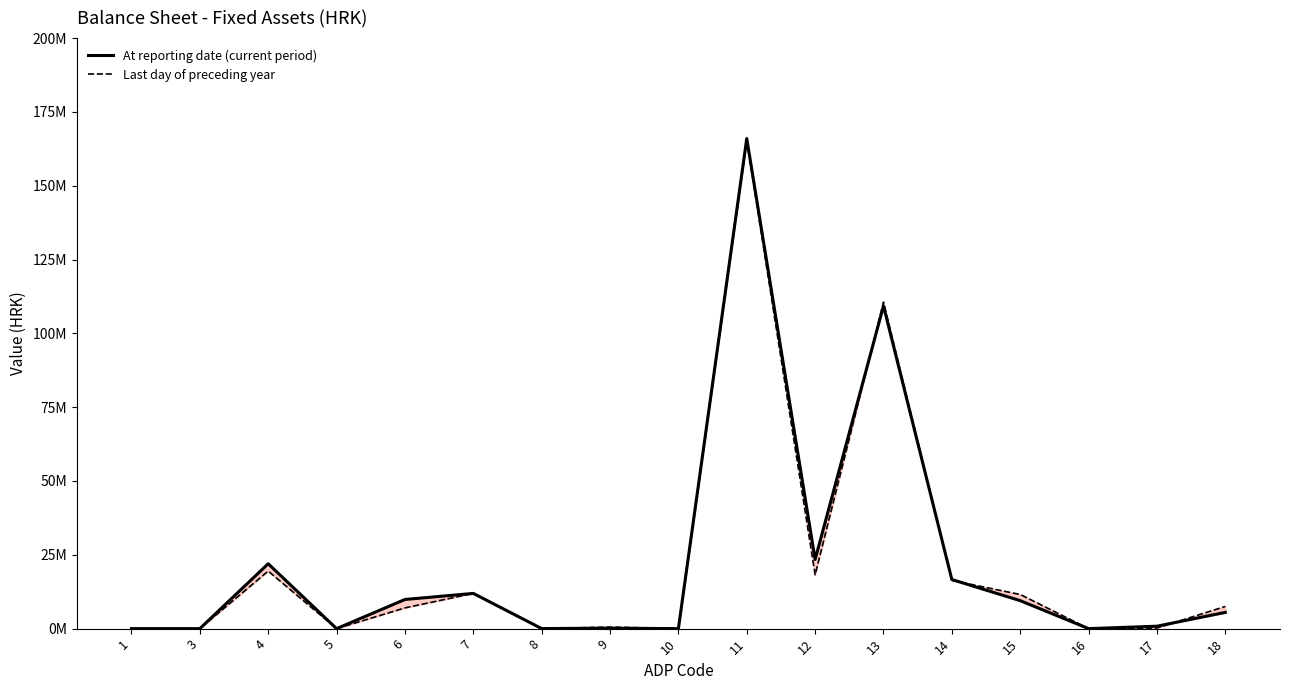

What are all the series names shown in the legend?

At reporting date (current period), Last day of preceding year